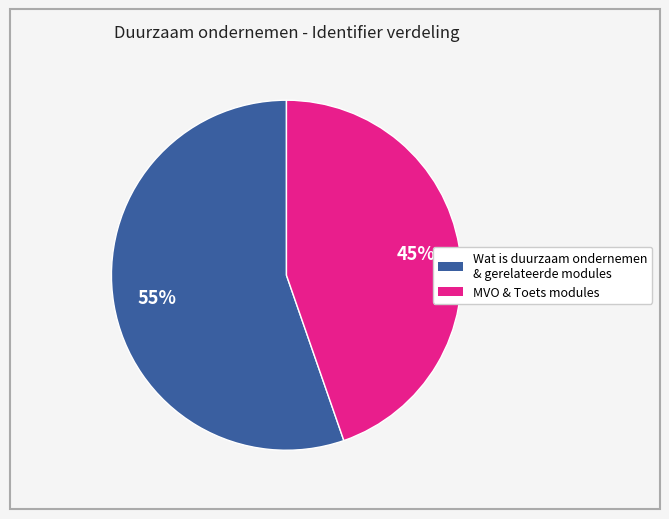

Does any single category account for the majority?

Yes